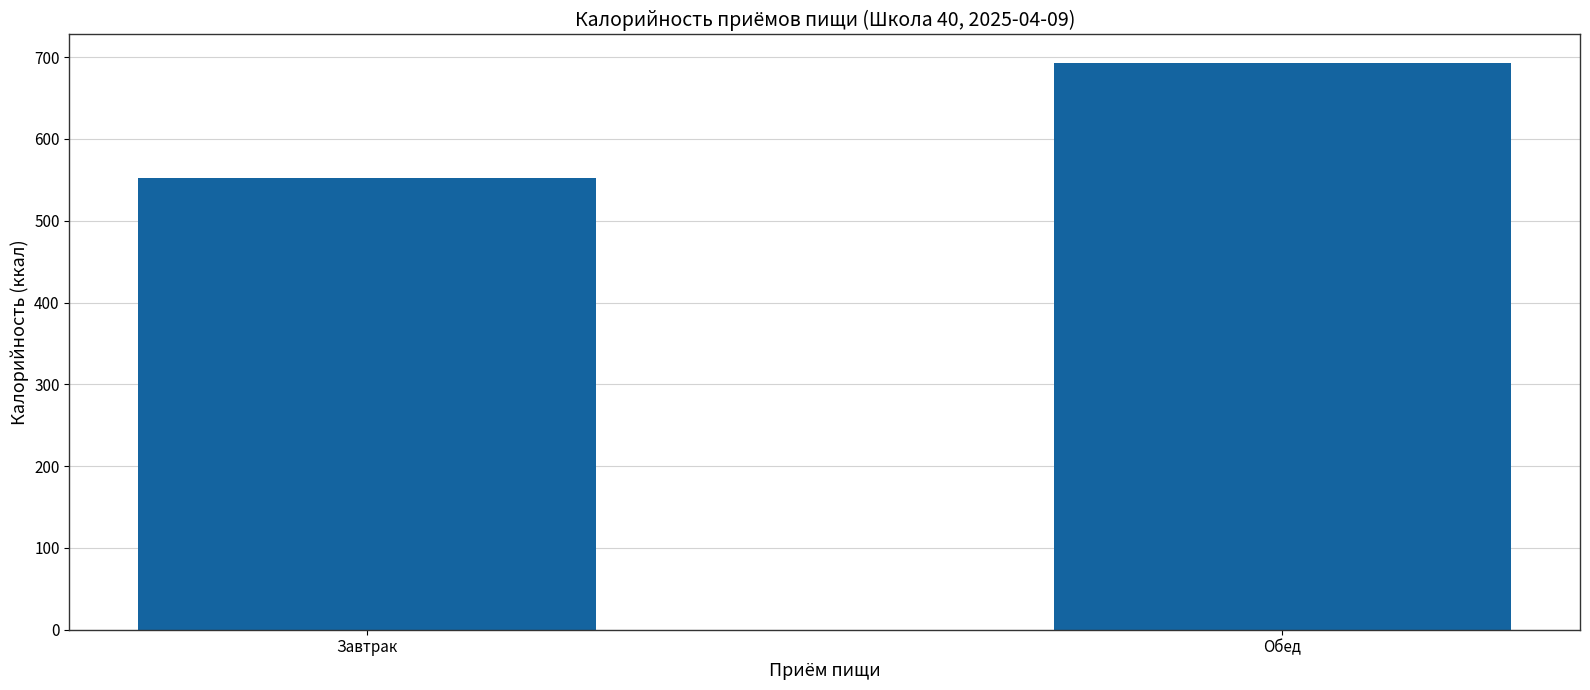

Read the value at Обед, to the nearest 5.

695